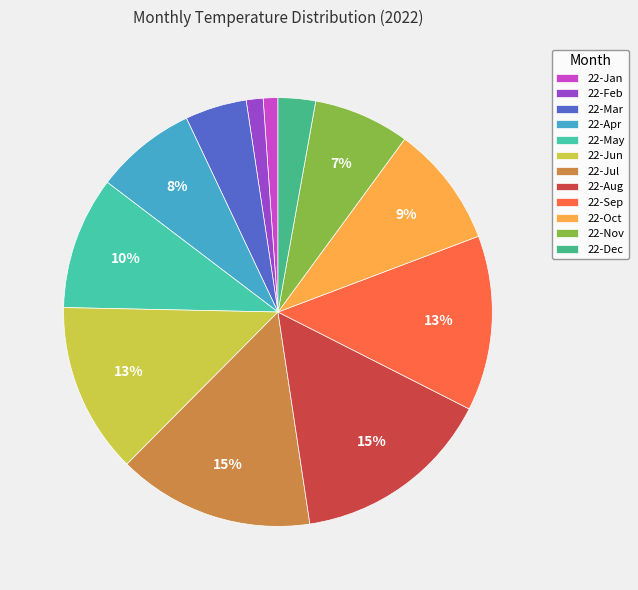

How many segments does this pie chart have?

12